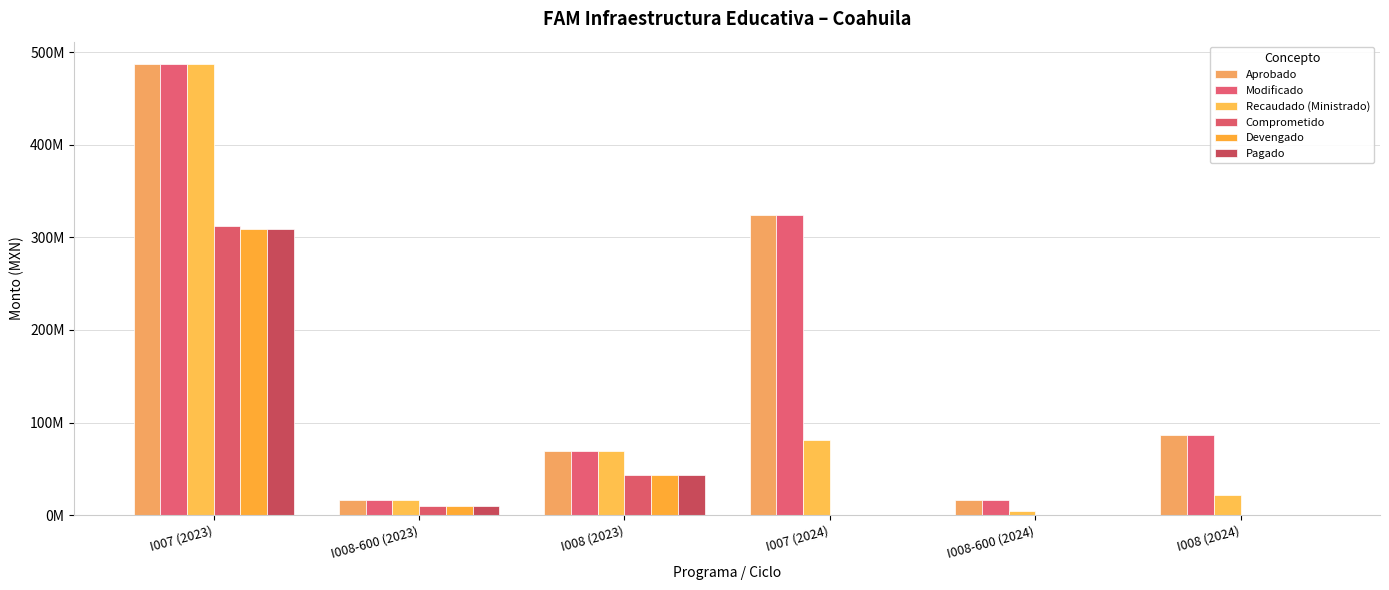

At which label does Devengado first exceed 10162261?

I007 (2023)